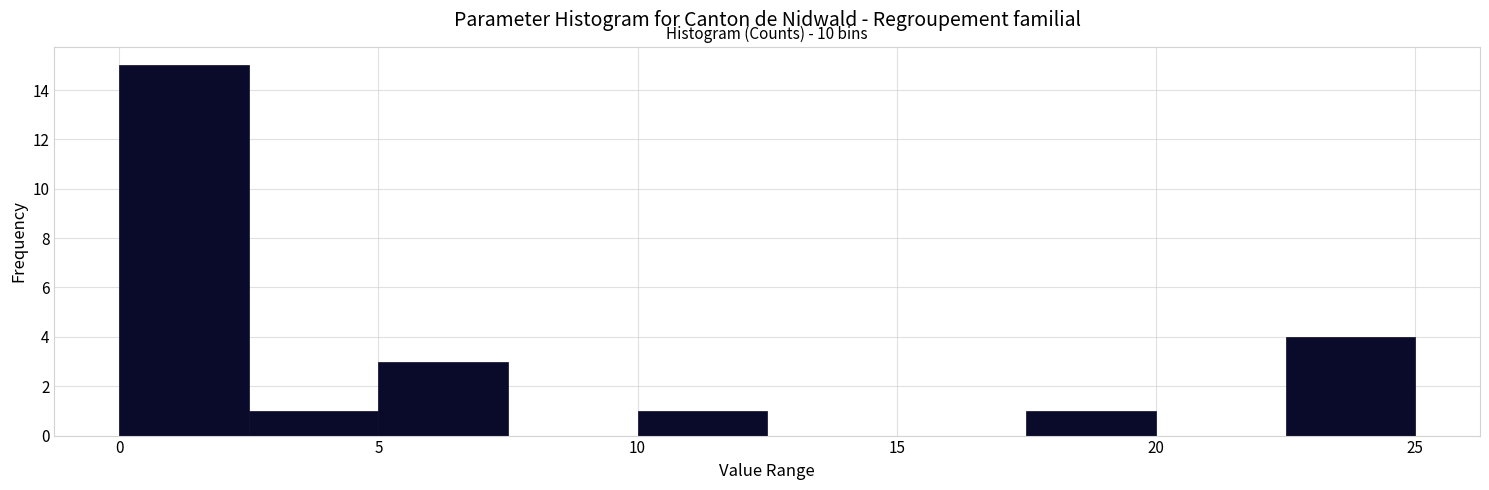

Which range on the x-axis has the tallest bar?

0.0 to 2.5